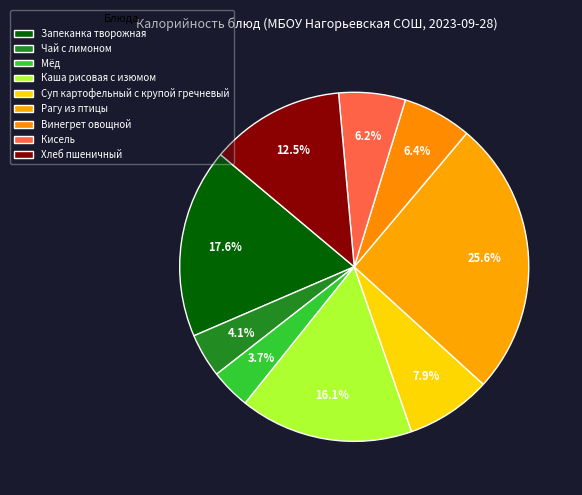

Approximately how many times larger is the value at Рагу из птицы compared to Хлеб пшеничный?

2.1